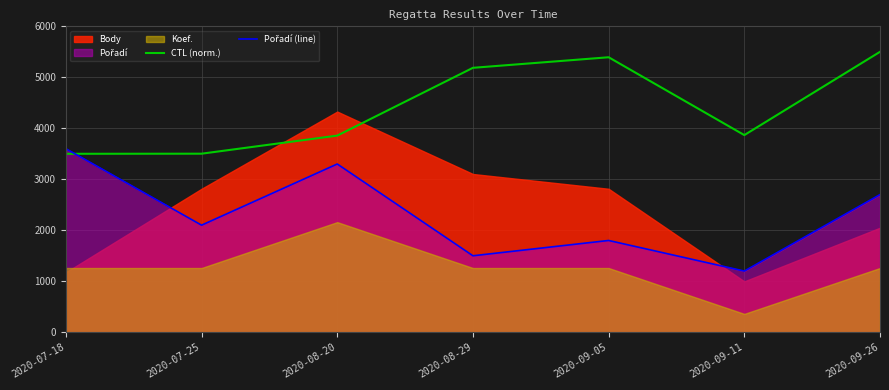

How many data points in Pořadí (line) are less than 2100?

3